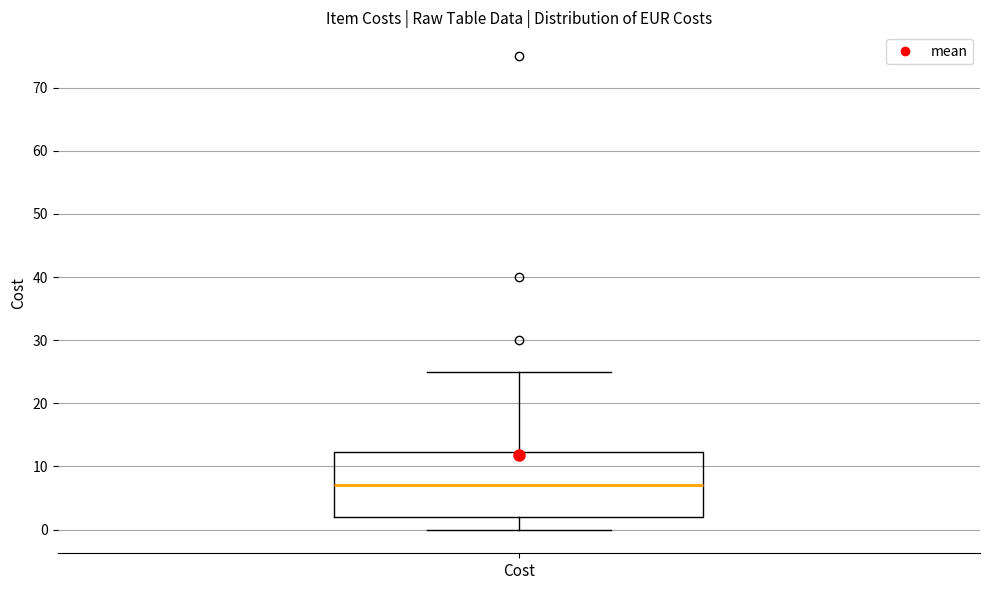

Transcribe this box plot: give where the median line is, the range the box spans, and where the two whiskers end, as read against the y-axis. The values are not printed on the chart, so give them approximately, as read against the axis.

median 7, box 2 to 12, whiskers 0 to 25